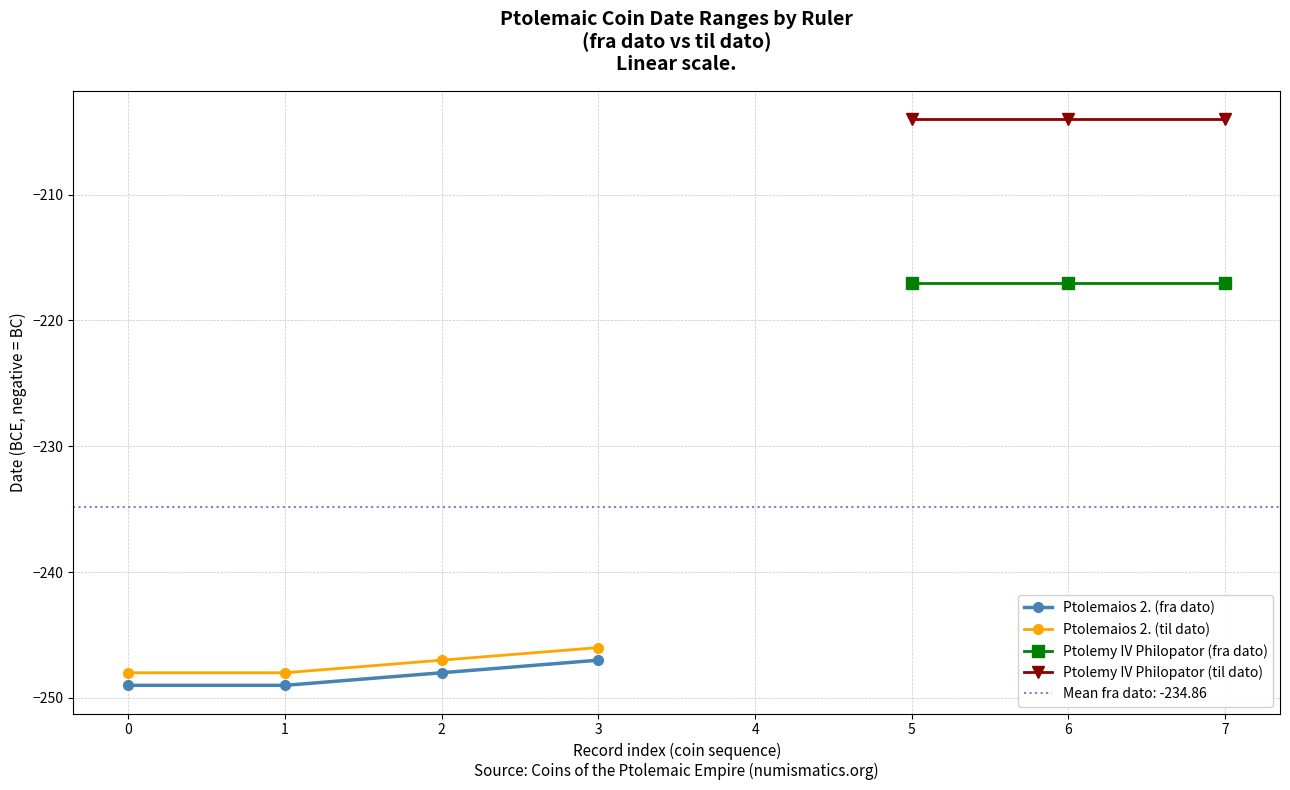

Is the value of Ptolemaios 2. (fra dato) at 2 greater than the value of Ptolemaios 2. (til dato) at 2?

No